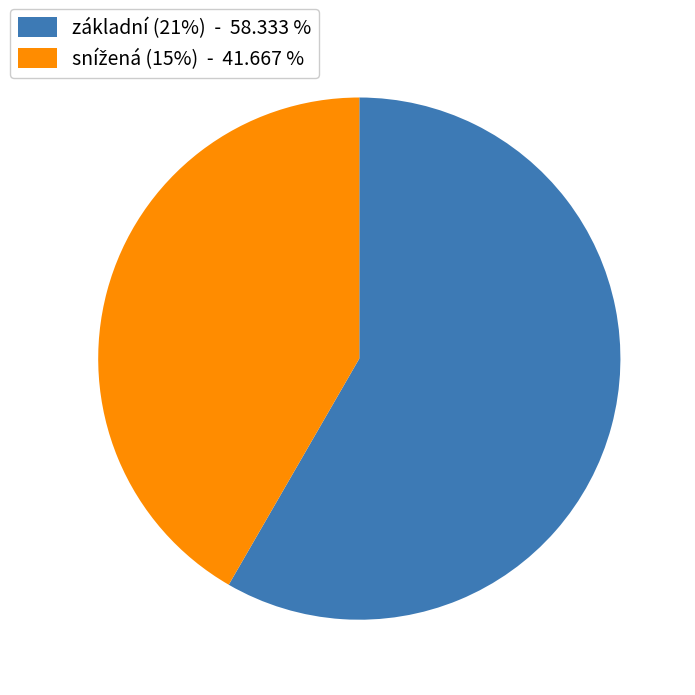

Does any single category account for the majority?

Yes